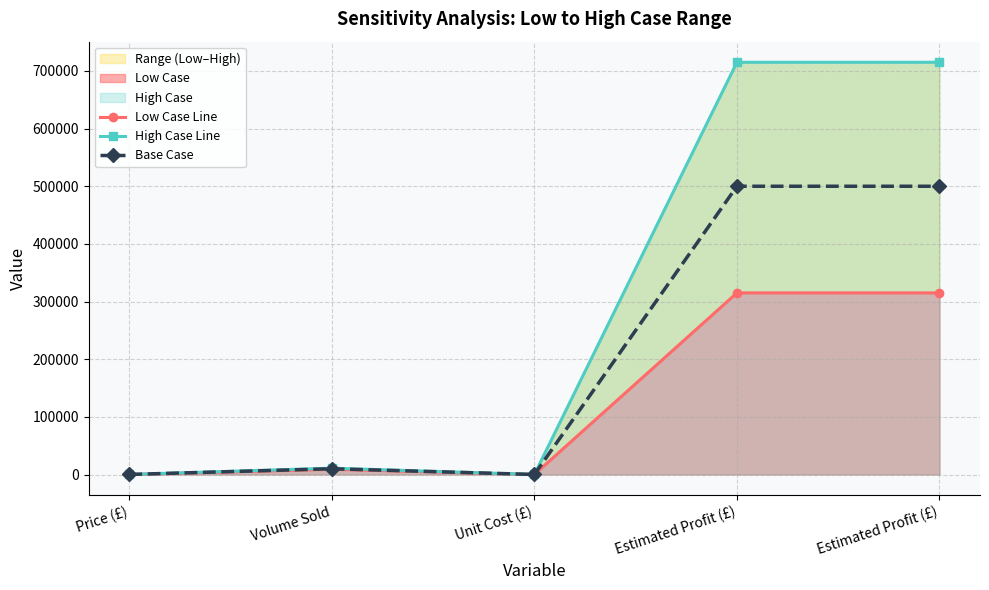

Where is Low Case Line nearest to the value 157527?

Volume Sold